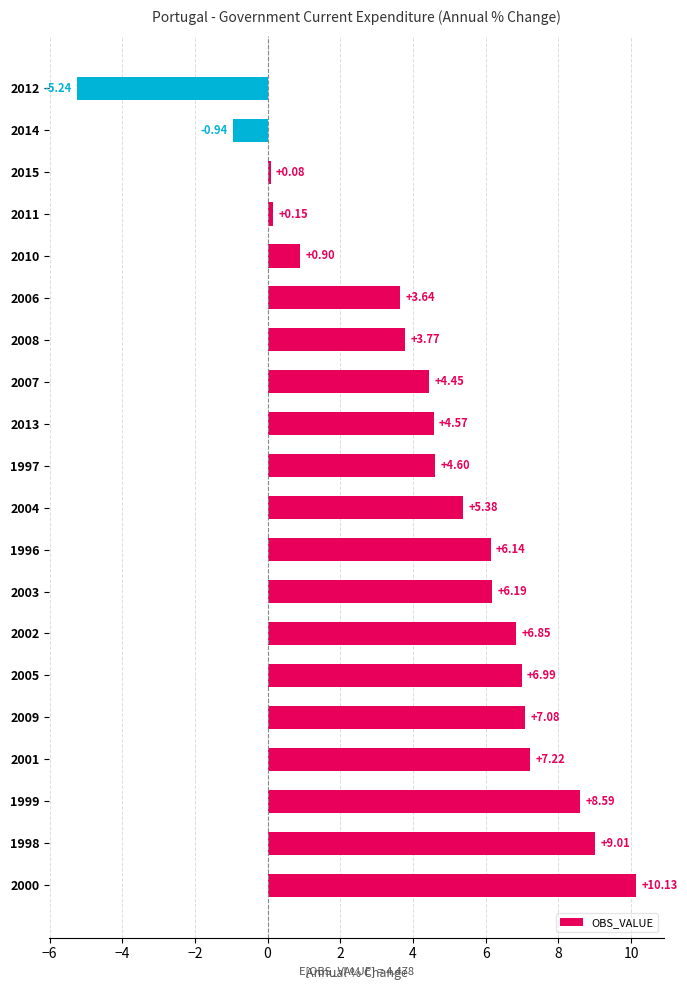

How many distinct data groups are displayed?

1